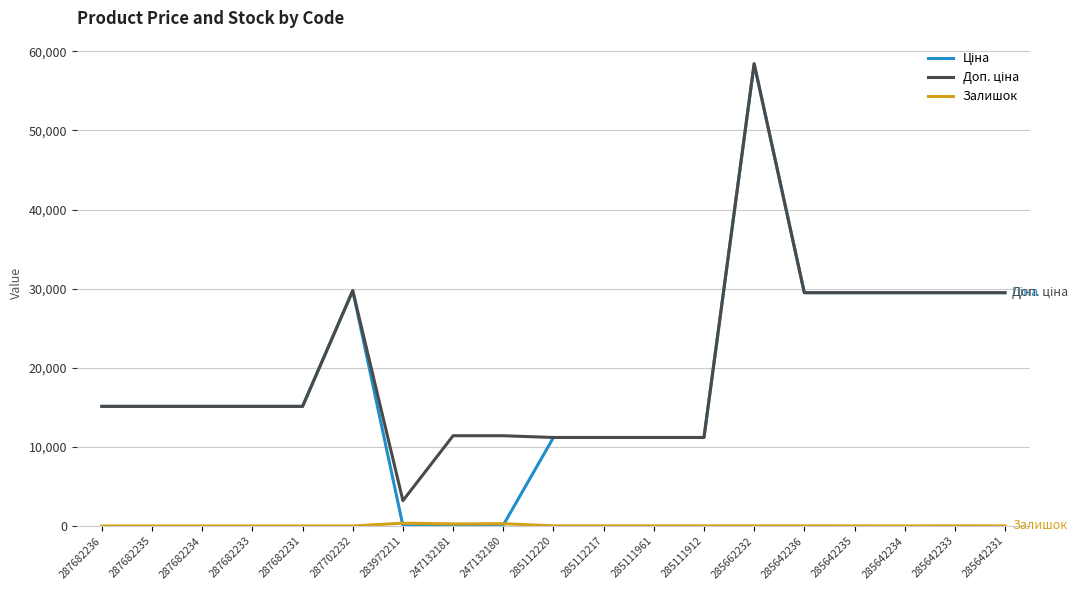

At which category is the sum across all series the highest?

285662232